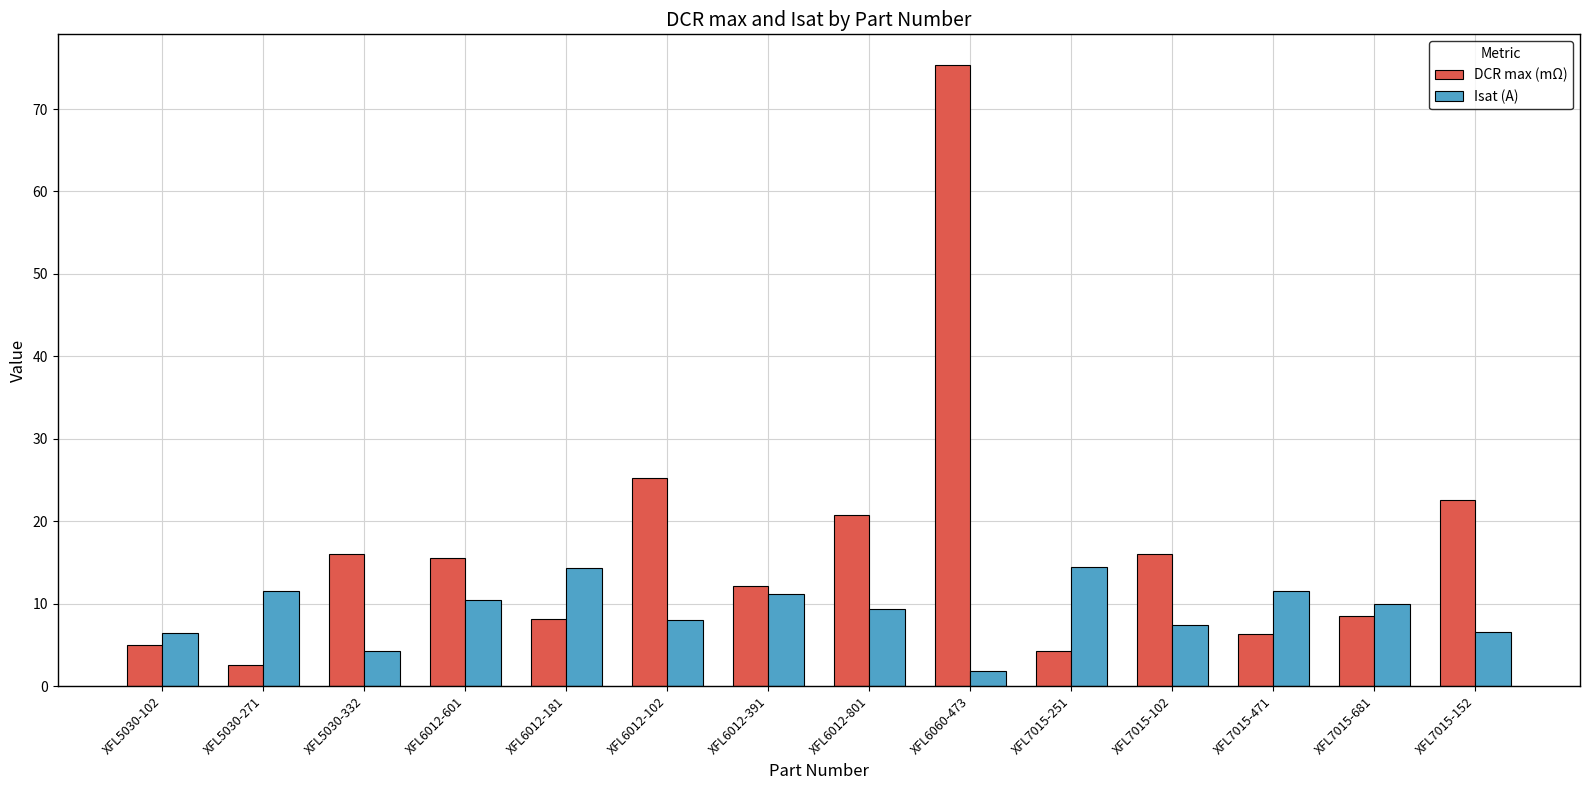

What is the label of the 2nd bar from the right?

XFL7015-681